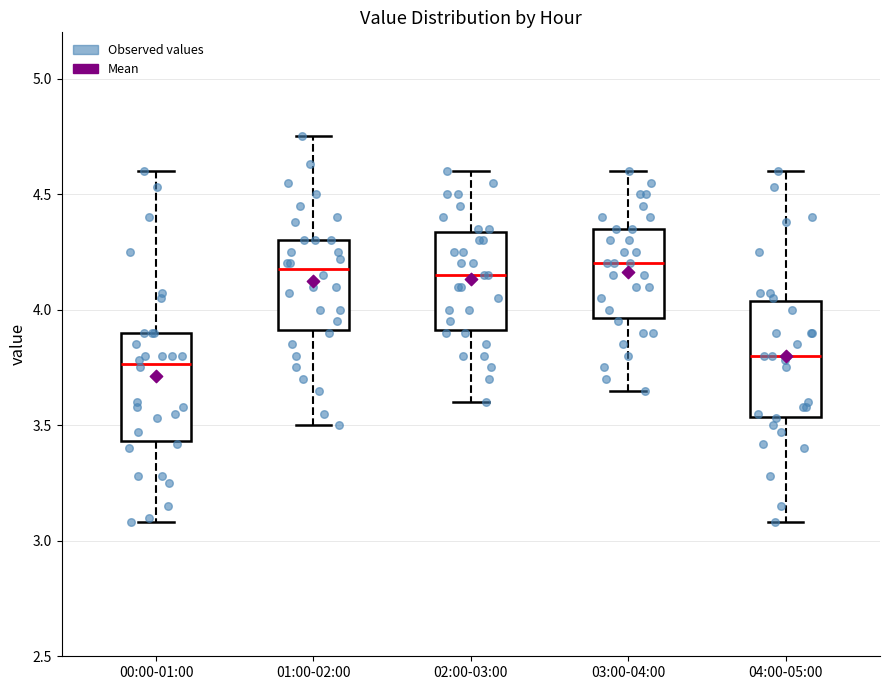

Where does the median line of the box for 03:00-04:00 sit on the y-axis? The values are not printed on the chart, so give them approximately, as read against the axis.

4.20